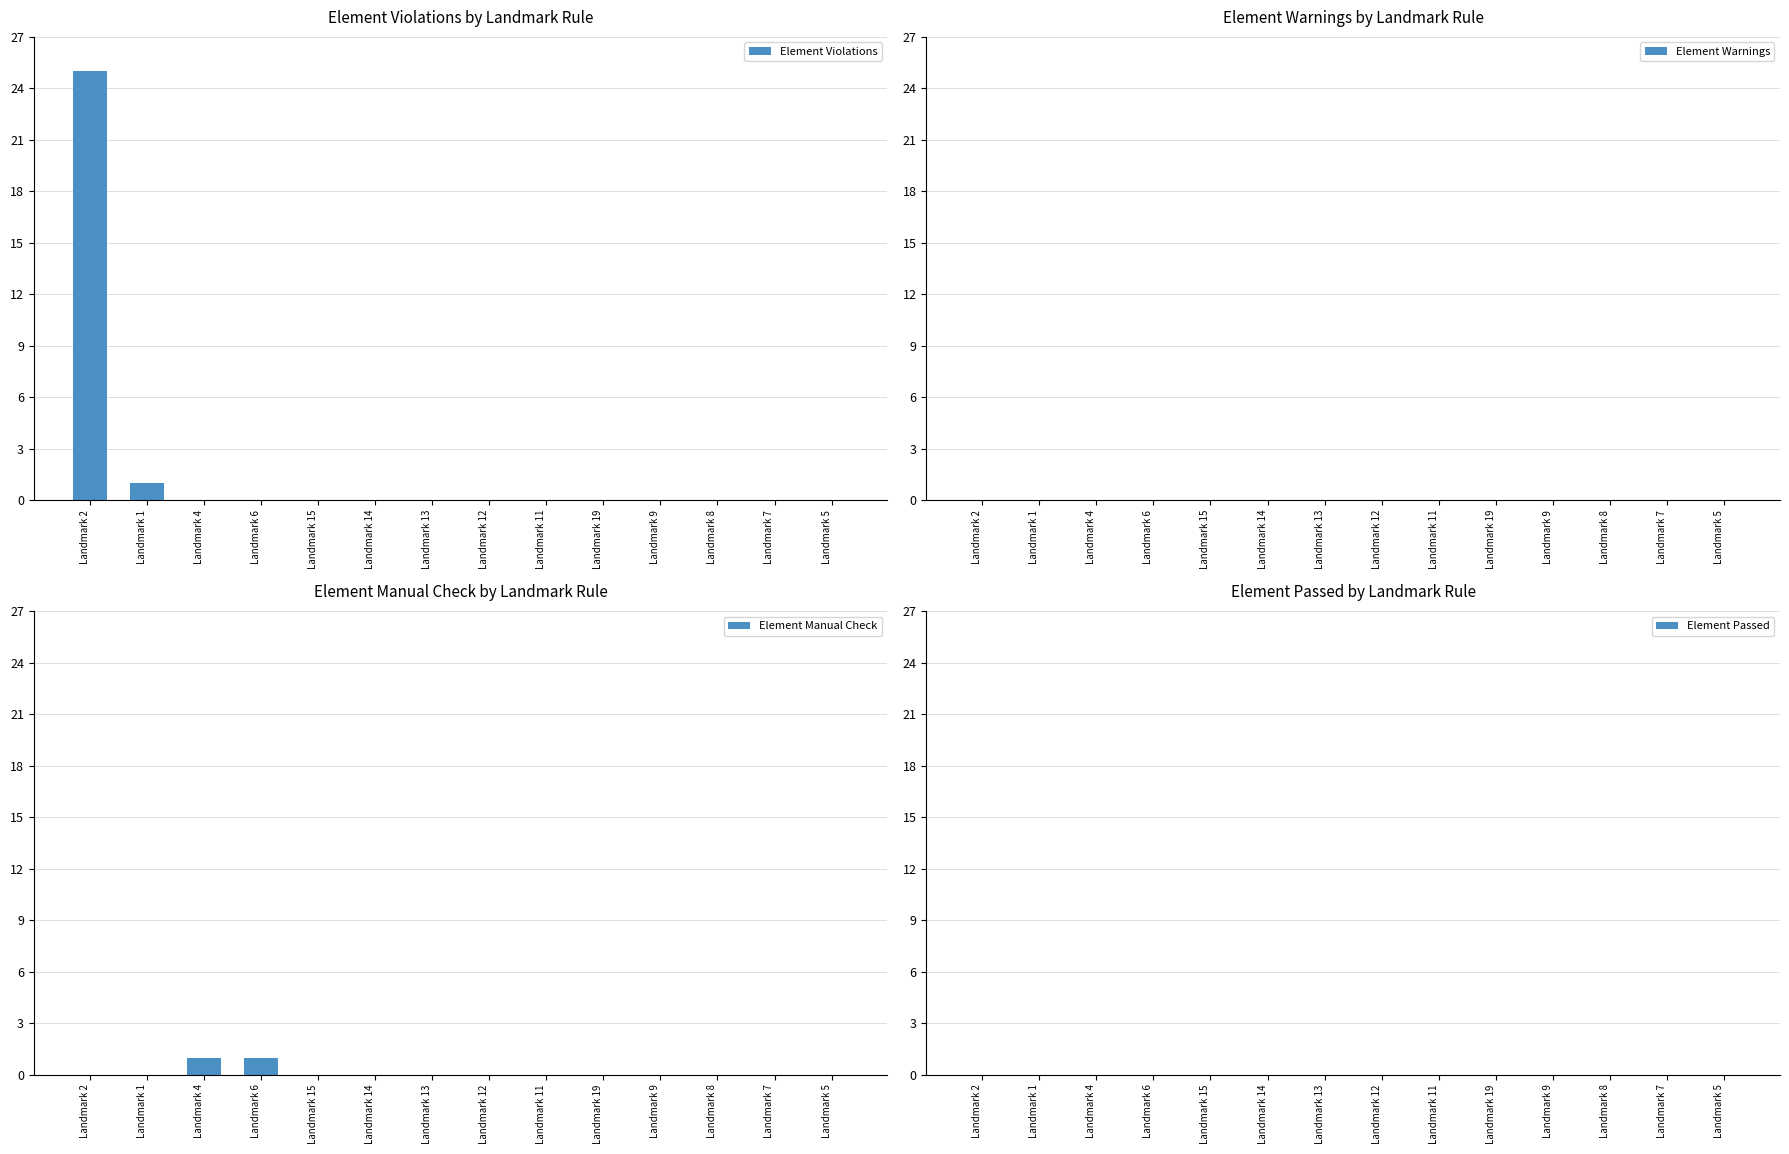

Is it true that Element Manual Check equals -1 at Landmark 5?

False